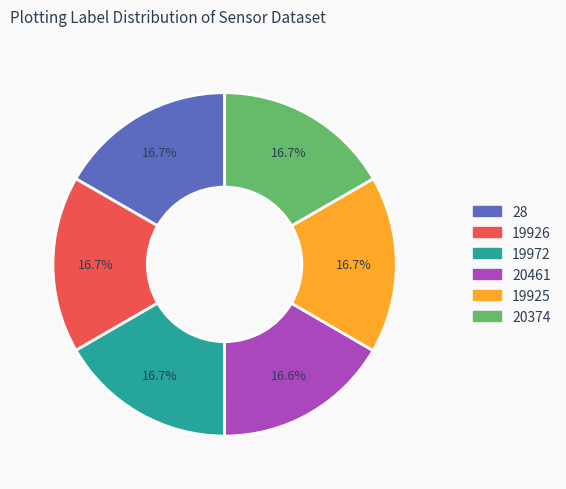

Does 19972 represent more than half of the total?

No